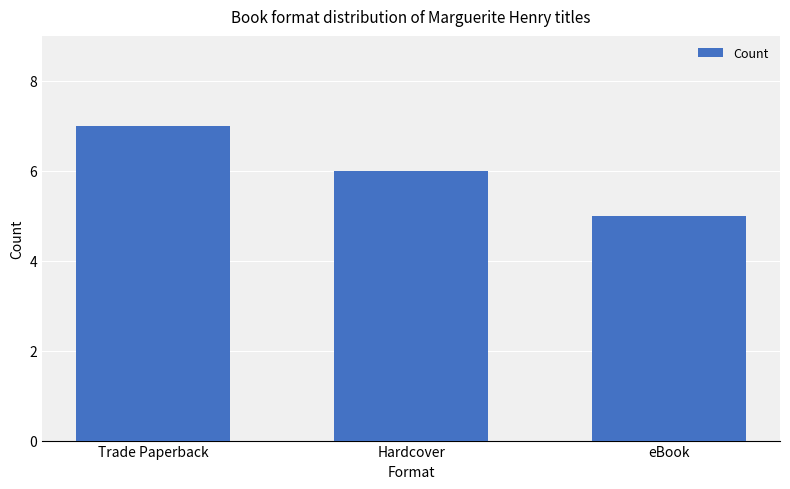

List the labels in order of value, largest first.

Trade Paperback, Hardcover, eBook